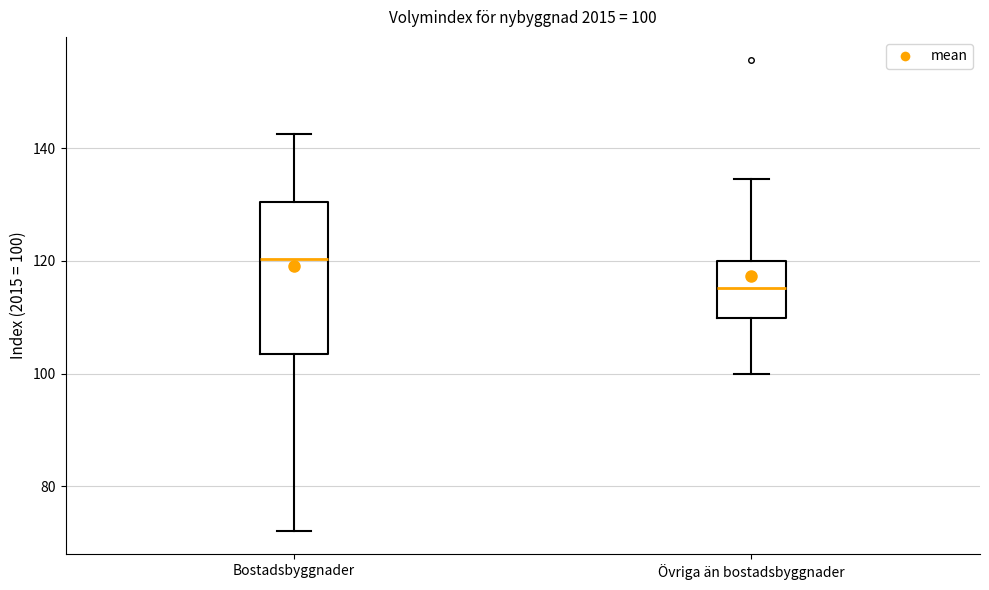

Which box has the lowest median line?

Övriga än bostadsbyggnader